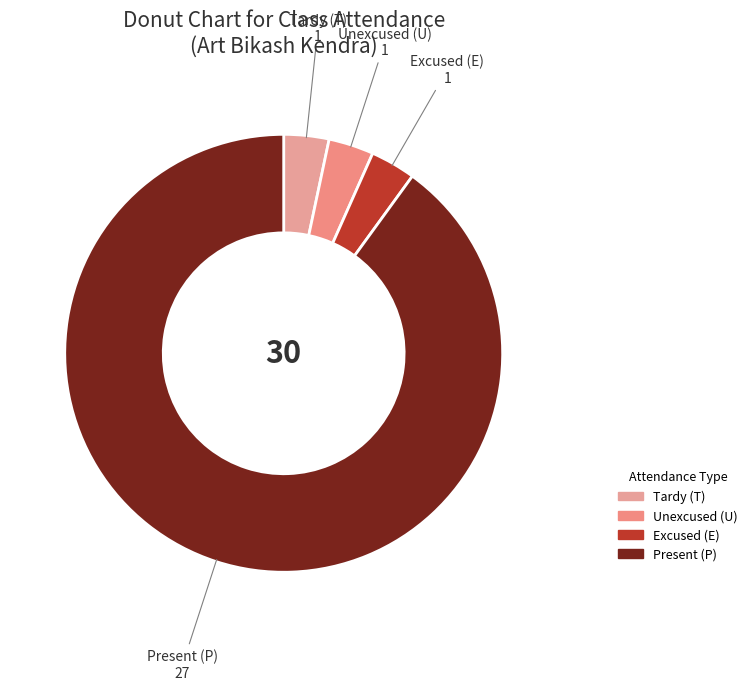

Which has a higher value, Present (P) 27 or Tardy (T) 1?

Present (P) 27